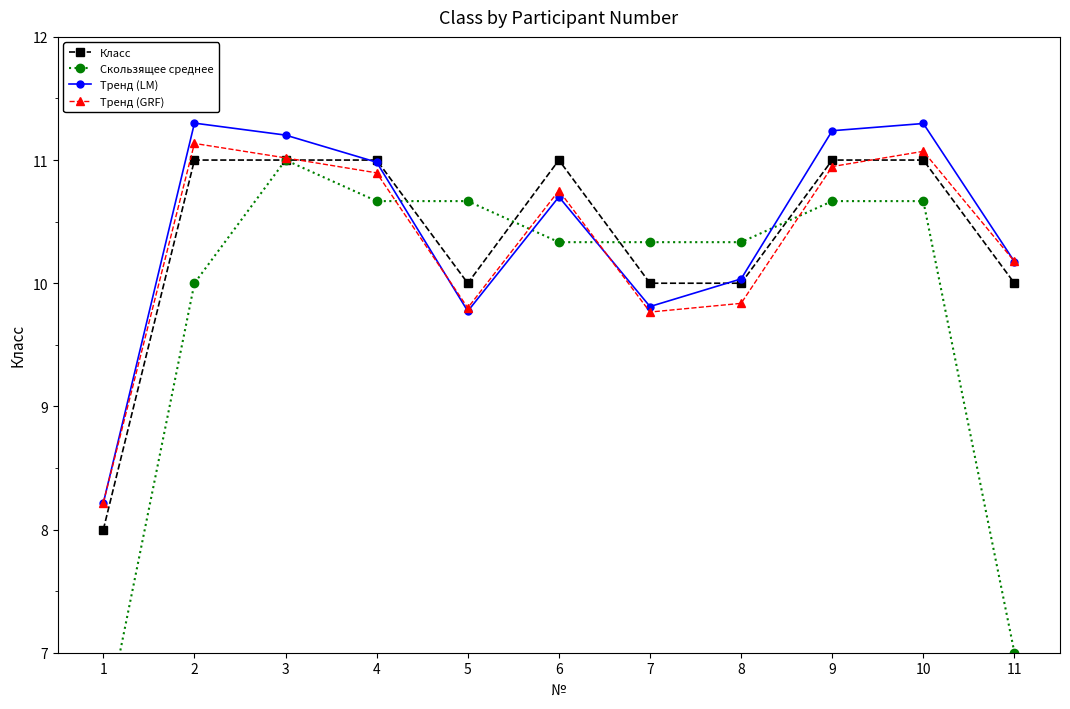

Is this an area chart (filled region under the line)?

No